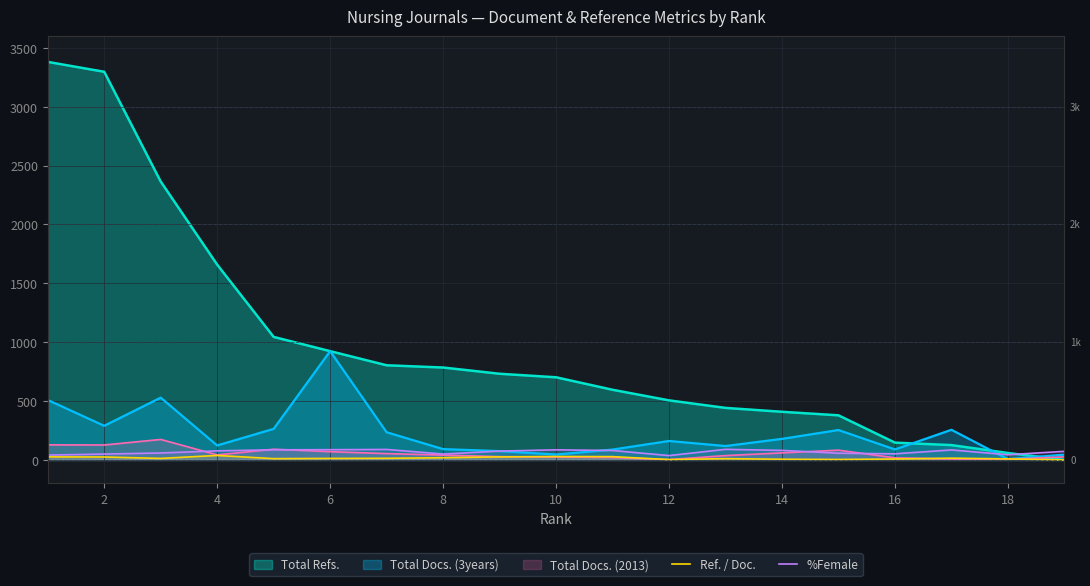

Which series has the widest spread of values?

Total Refs.